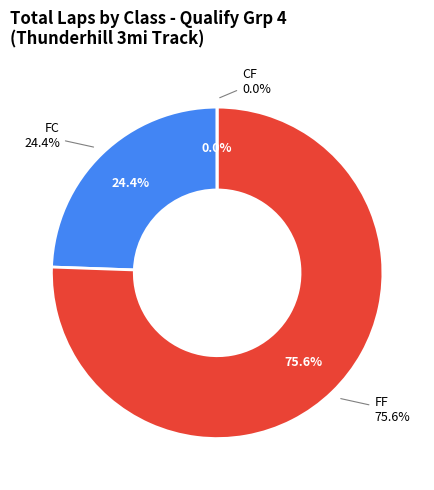

The Ben Ford (CF) slice represents 1% of the pie. True or false?

False